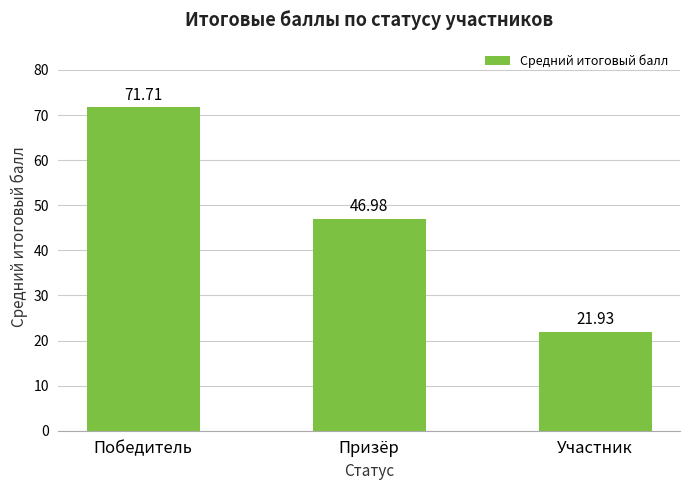

Where does the data first go above 46?

Победитель